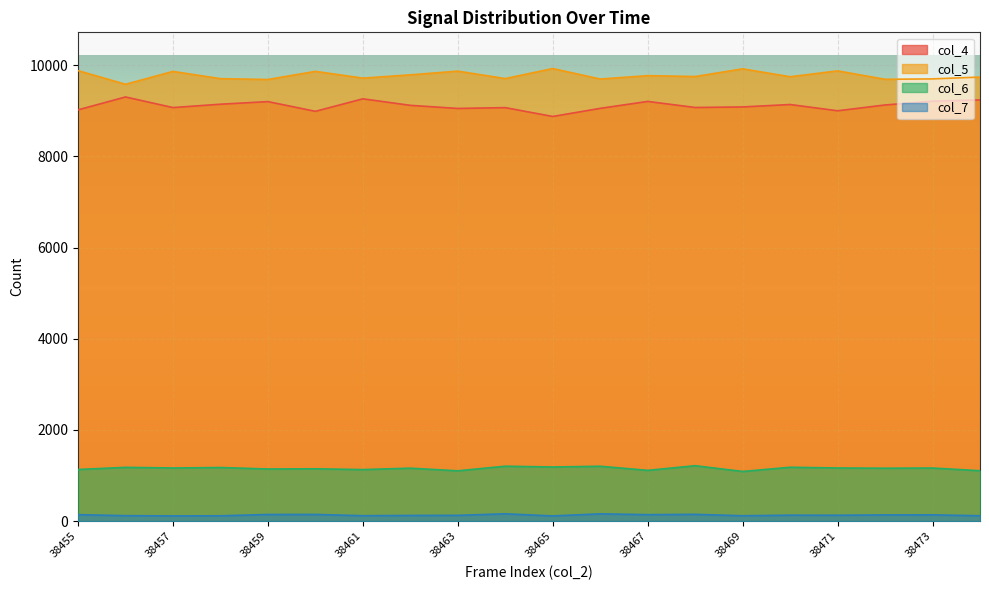

What is the spread (max minus min) of values at 38458?

9584